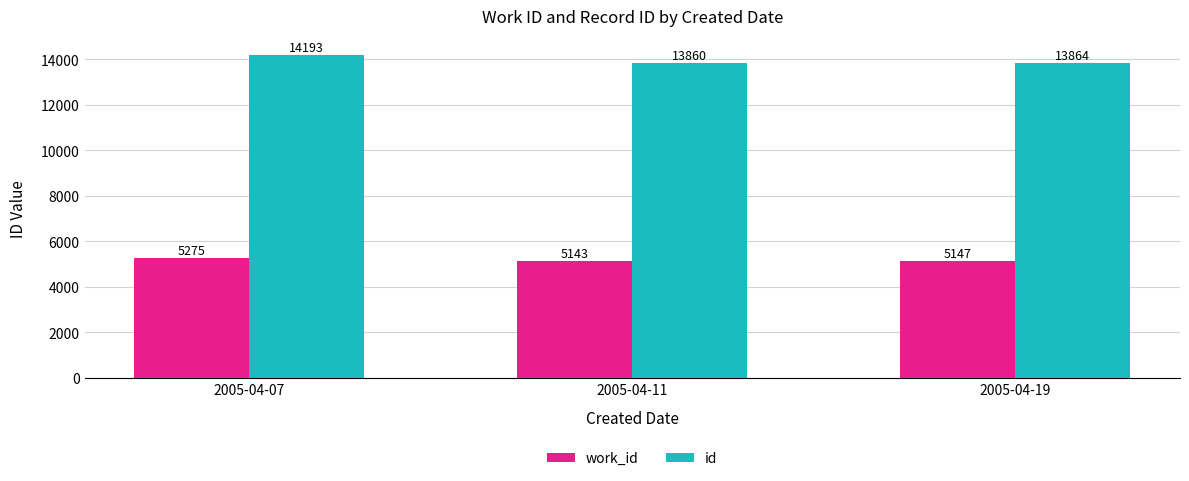

What is the value of the id bar at the 1st from the left?

14193